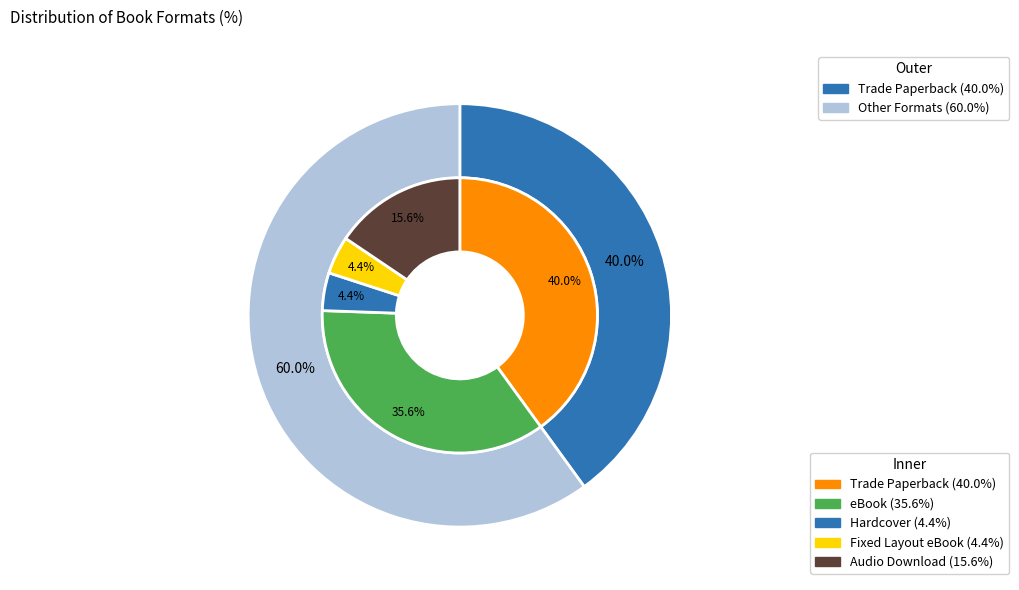

Is the sum of Fixed Layout eBook and eBook greater than half?

No